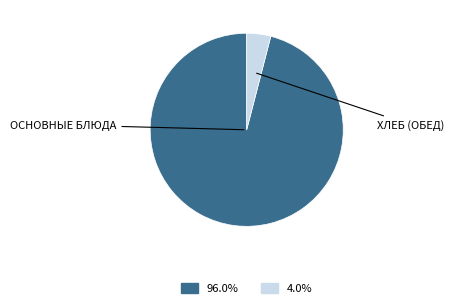

Is there a majority slice in this chart?

Yes